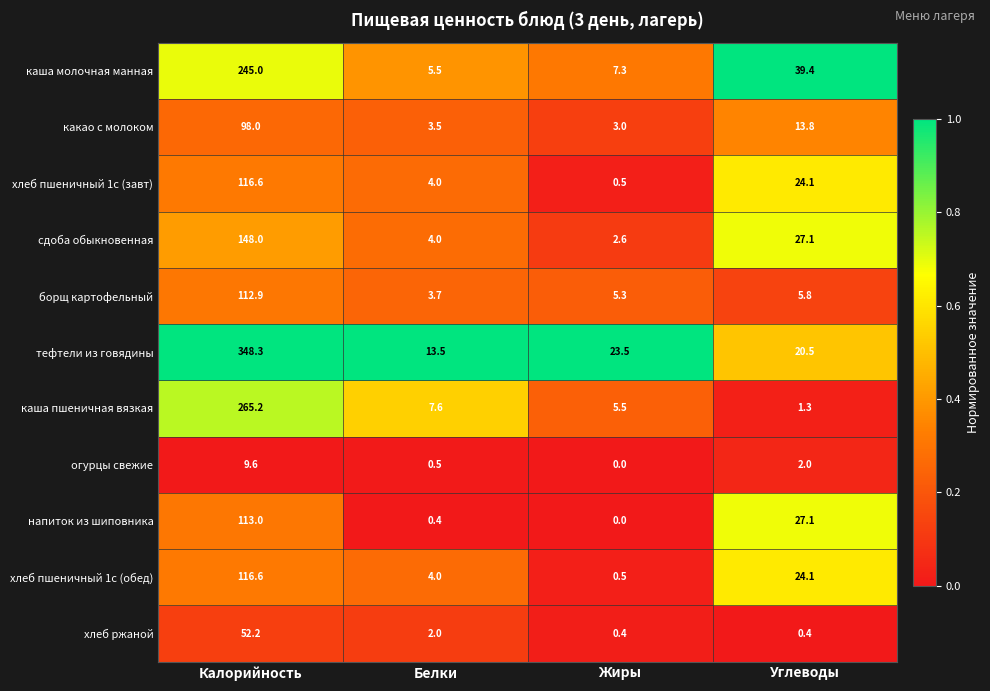

How many series are shown in this chart?

11